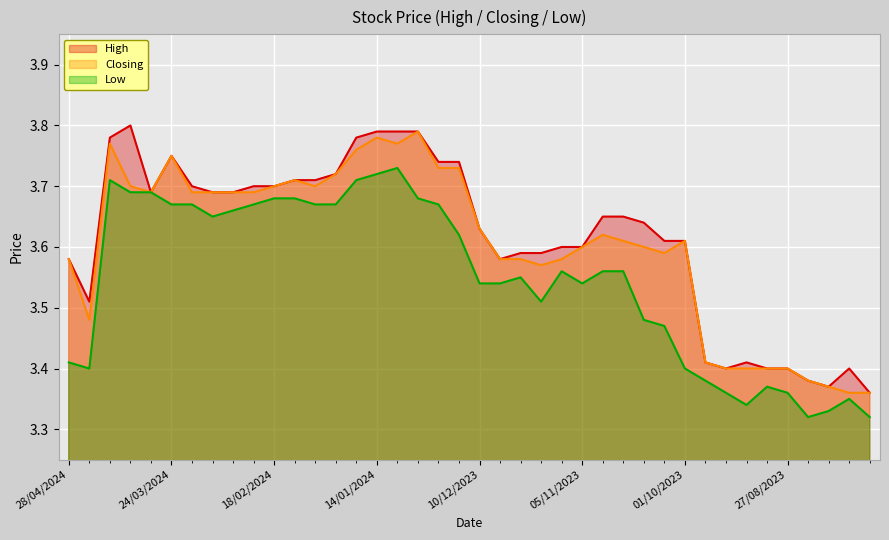

What is the sum of all Low values?

141.9